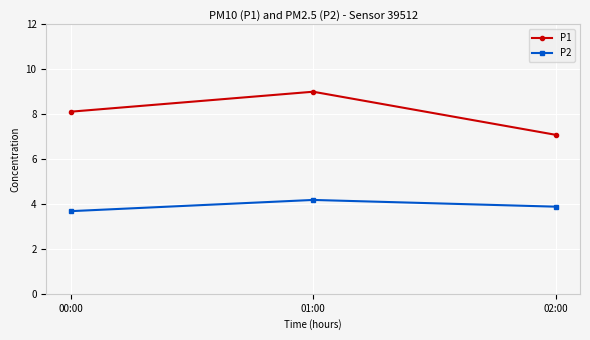

What is the average value of the P2 series?

3.9